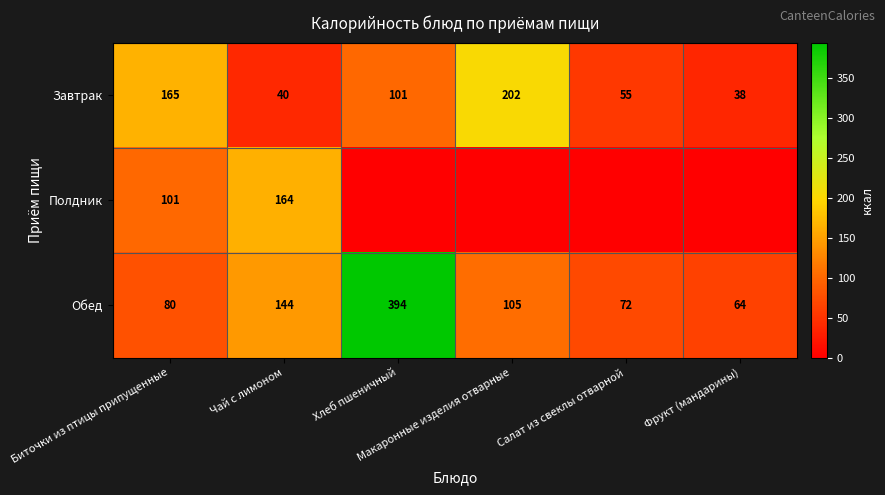

Which category has the lowest value in the Обед series?

Фрукт (мандарины)